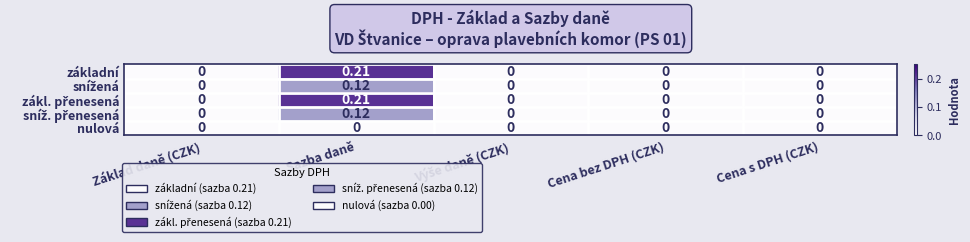

At which category is the sum across all series the highest?

Sazba daně